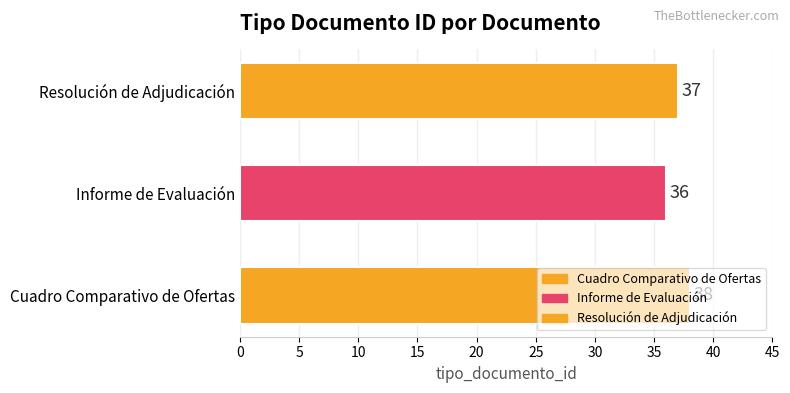

Count the number of categories in the chart.

3